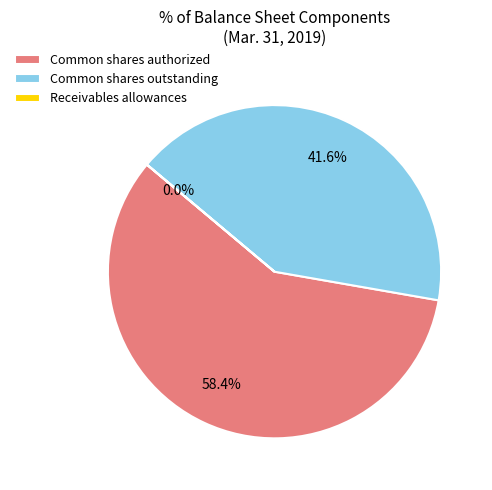

To the nearest percent, what is the average slice percentage?

33%